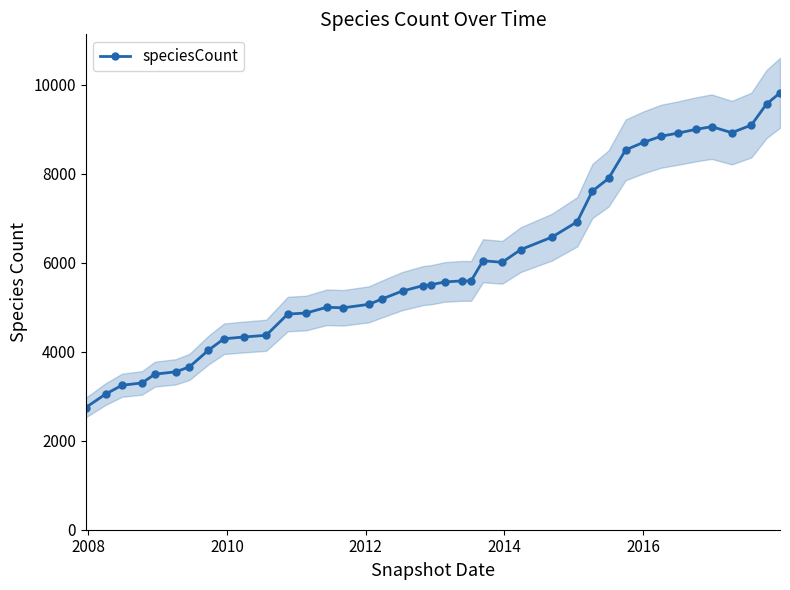

What is the value of the speciesCount point at the 10th from the left?

4333